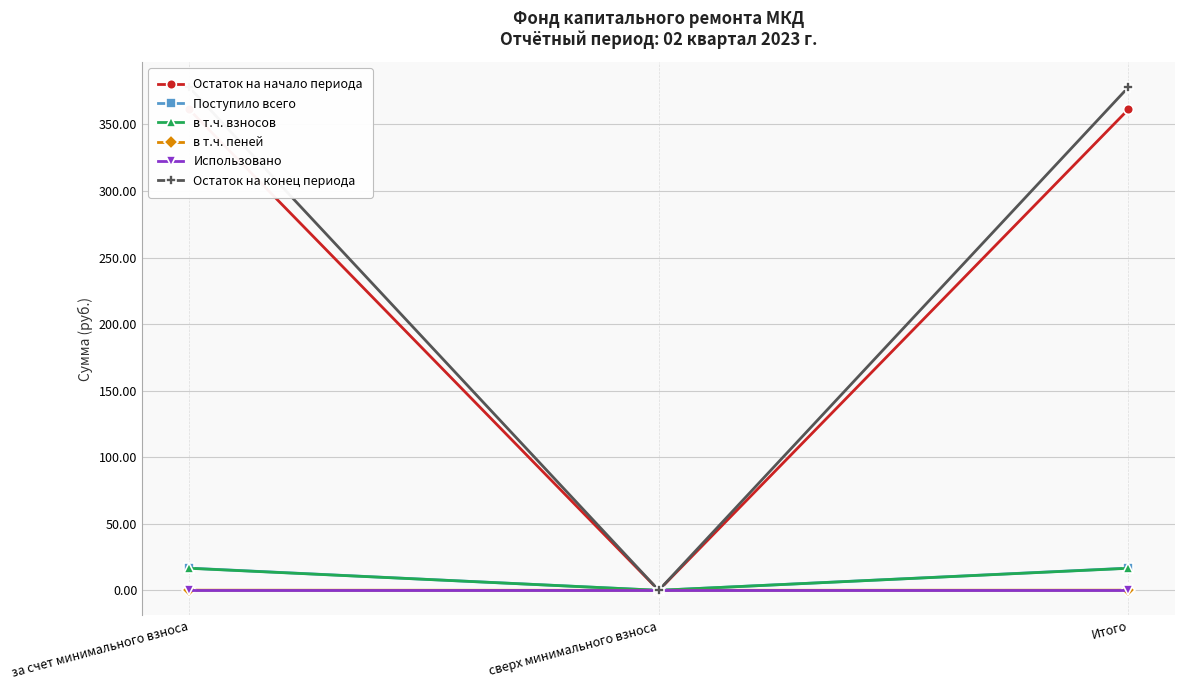

How many data points in Поступило всего are less than 16?

1